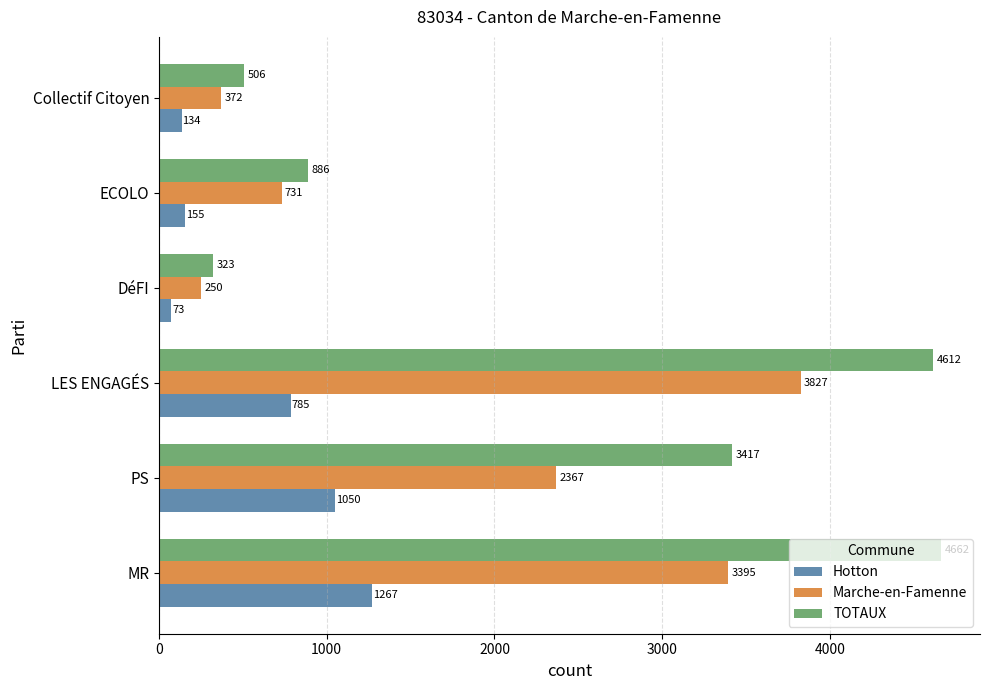

The value of Marche-en-Famenne at MR is 3395. True or false?

True